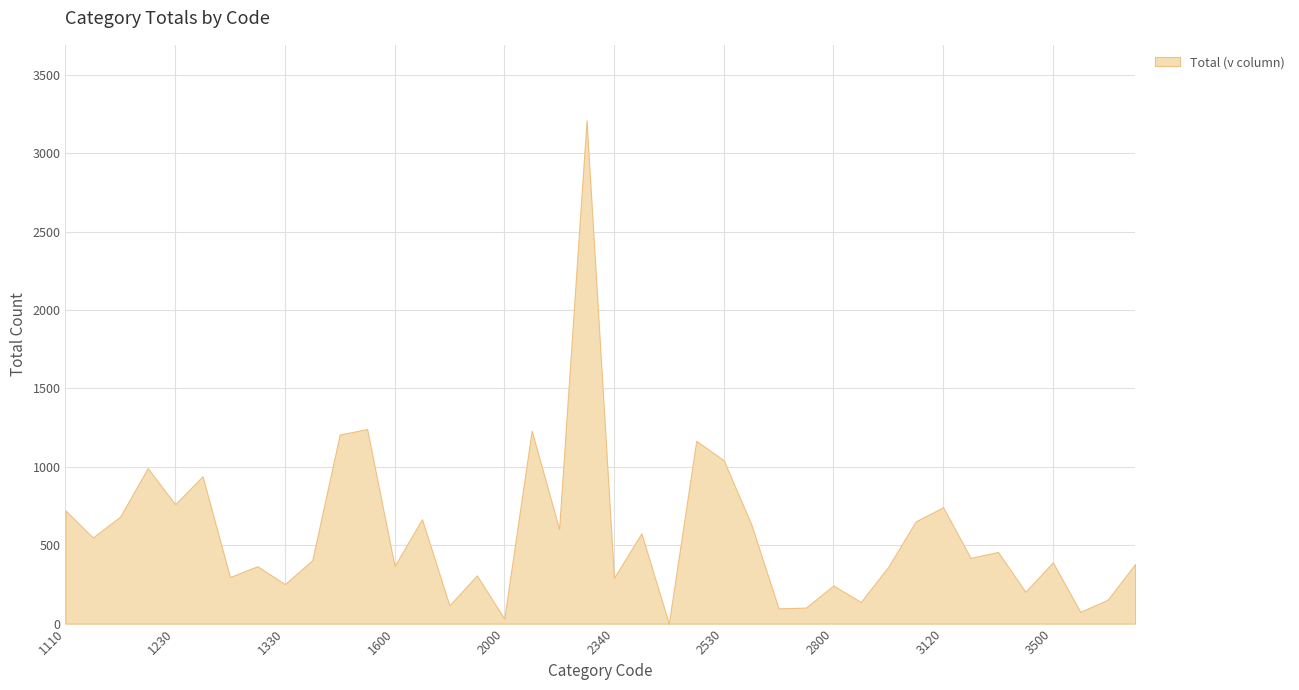

True or false: the data shows 572 at 1320.

False